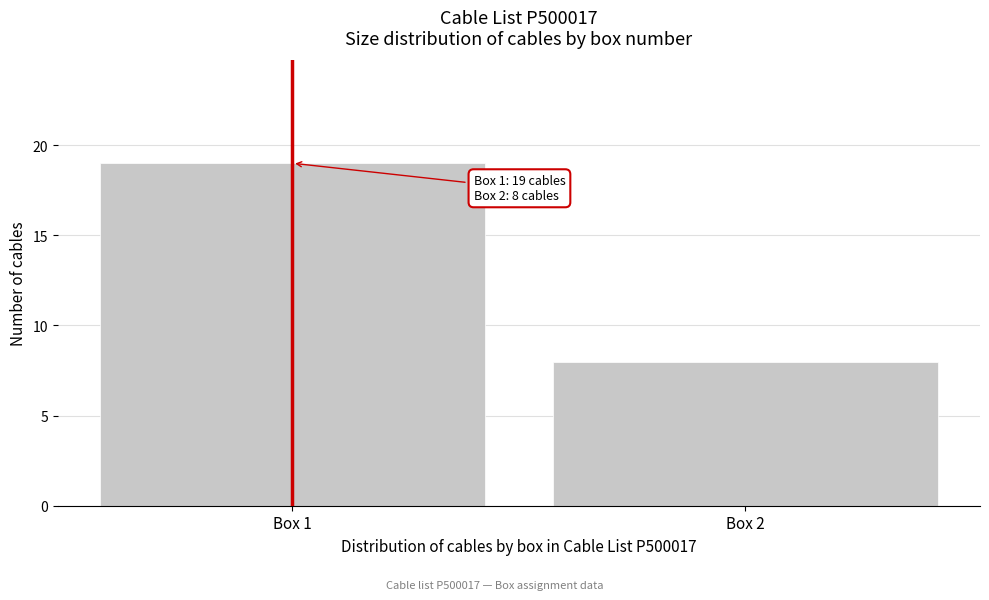

Reading right to left, list all the values displayed in this chart.

Box 2=8	Box 1=19